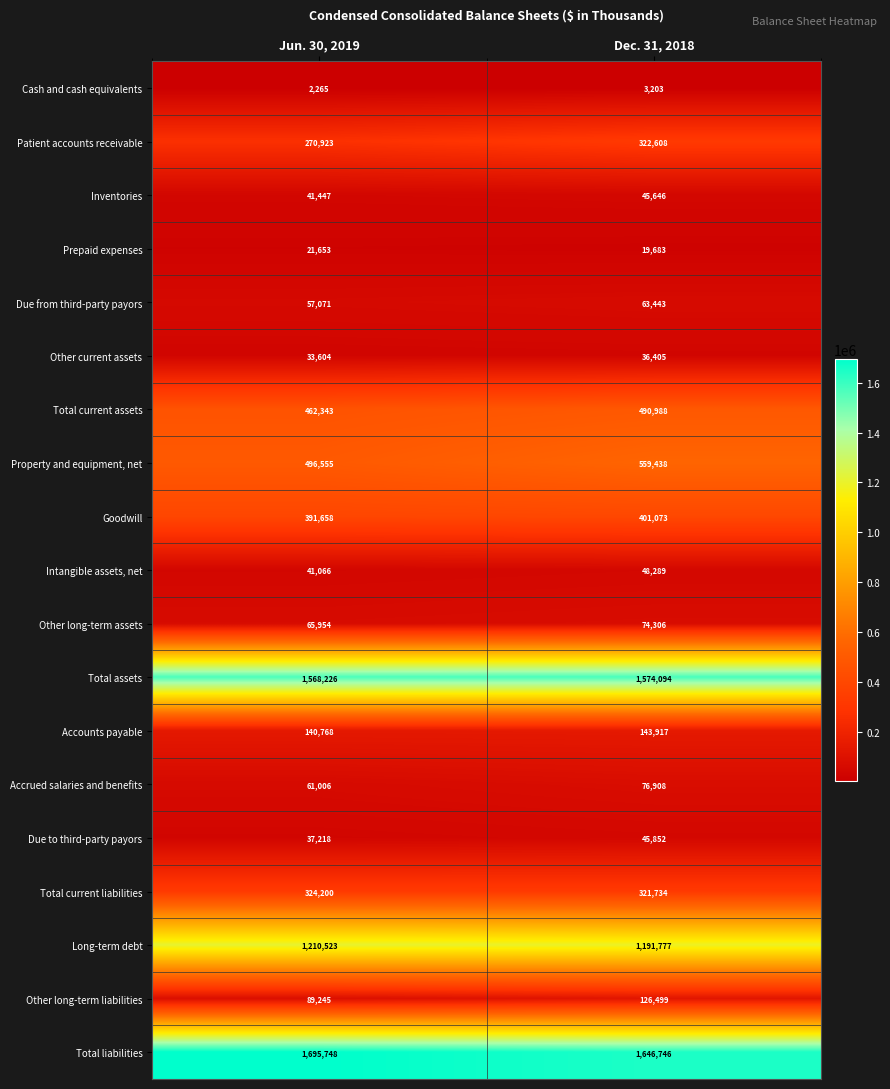

The Prepaid expenses series shows 21653 at Jun. 30, 2019. True or false?

True